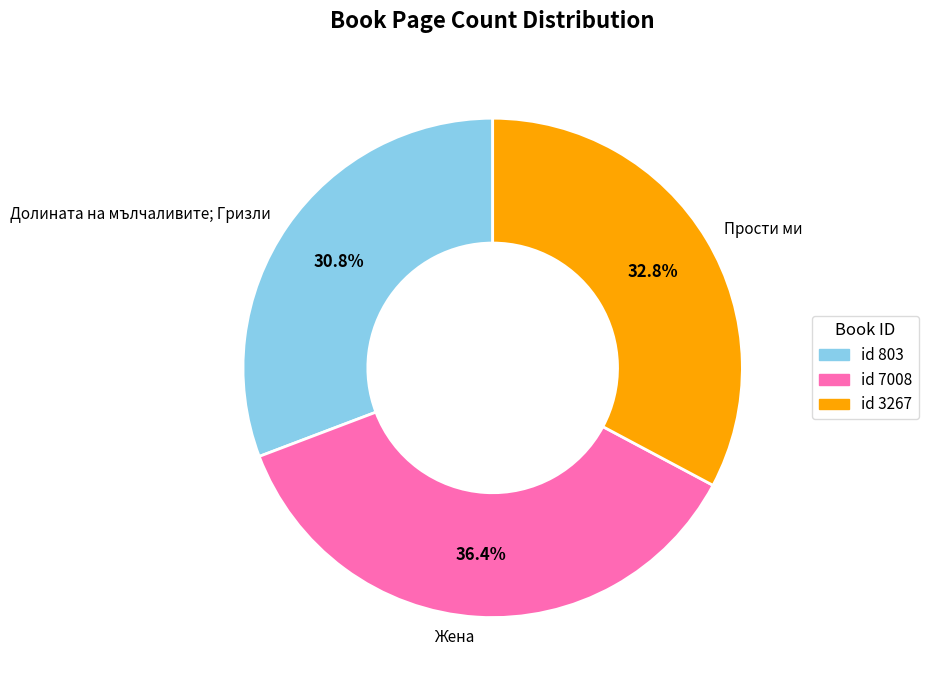

To the nearest percent, what is the average slice percentage?

33%